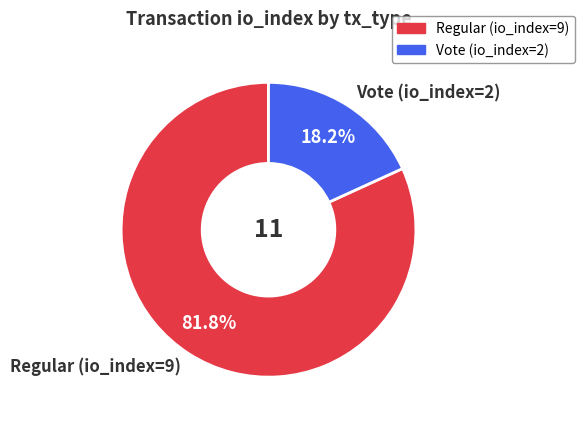

To the nearest percent, what is the difference between the Regular (io_index=9) and Vote (io_index=2) slice percentages?

64%